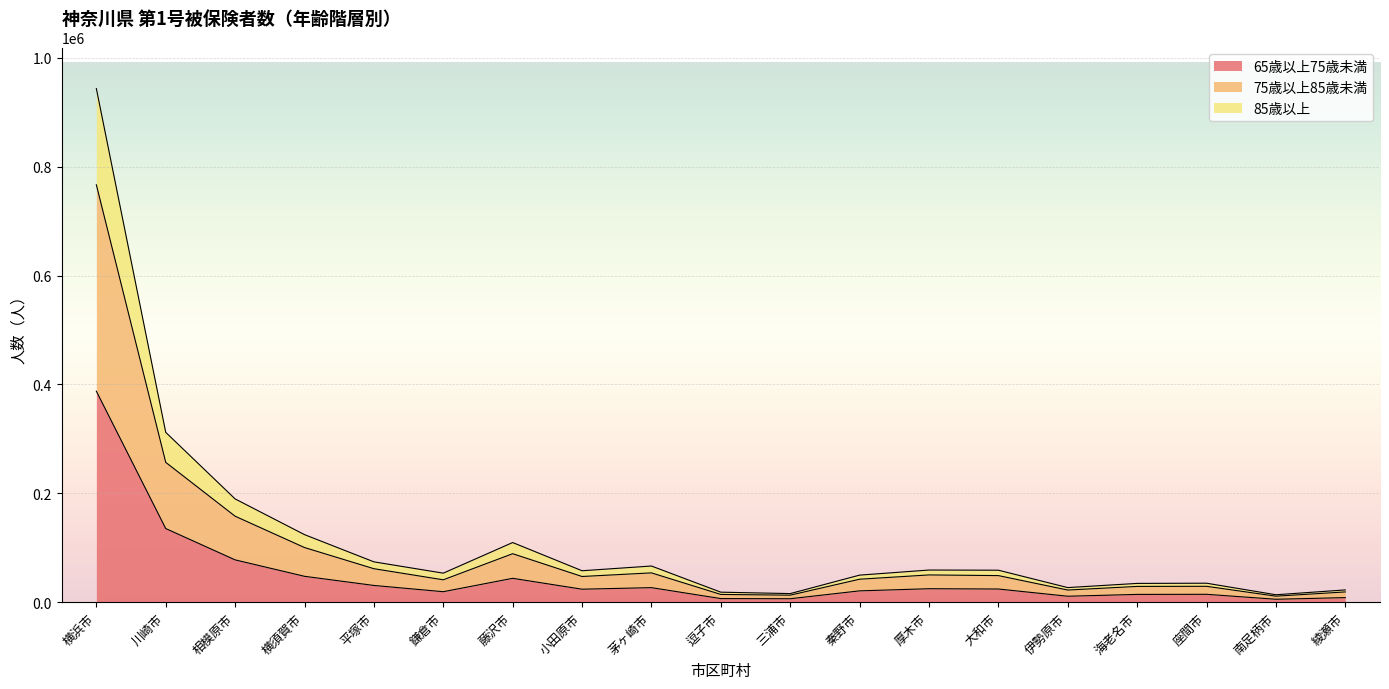

Which series has the widest spread of values?

75歳以上85歳未満